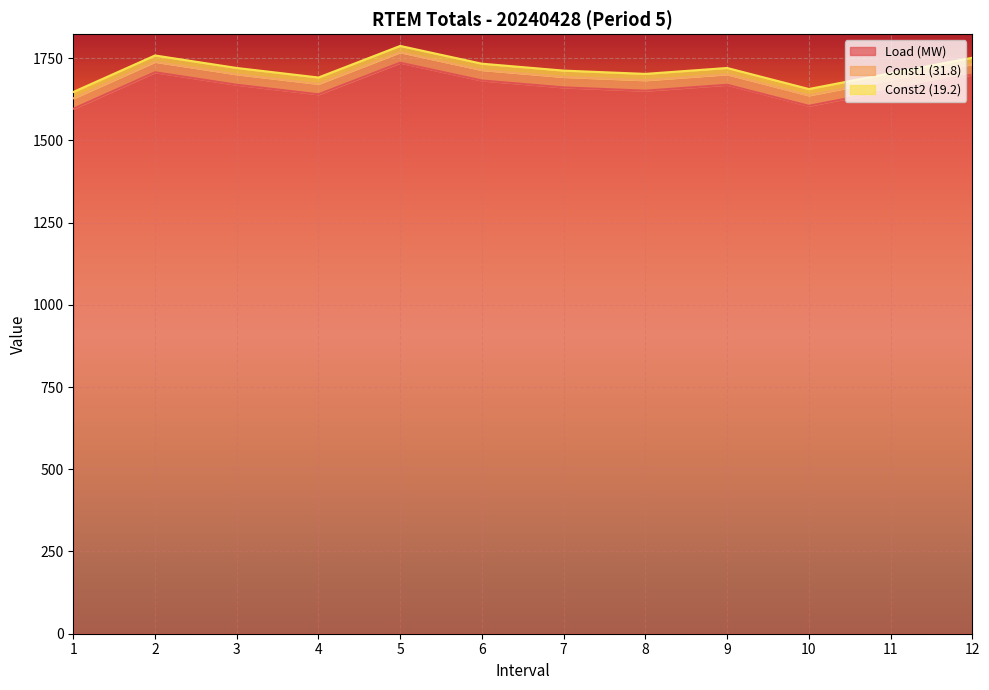

How many data points in Load (MW) are above 1669?

4